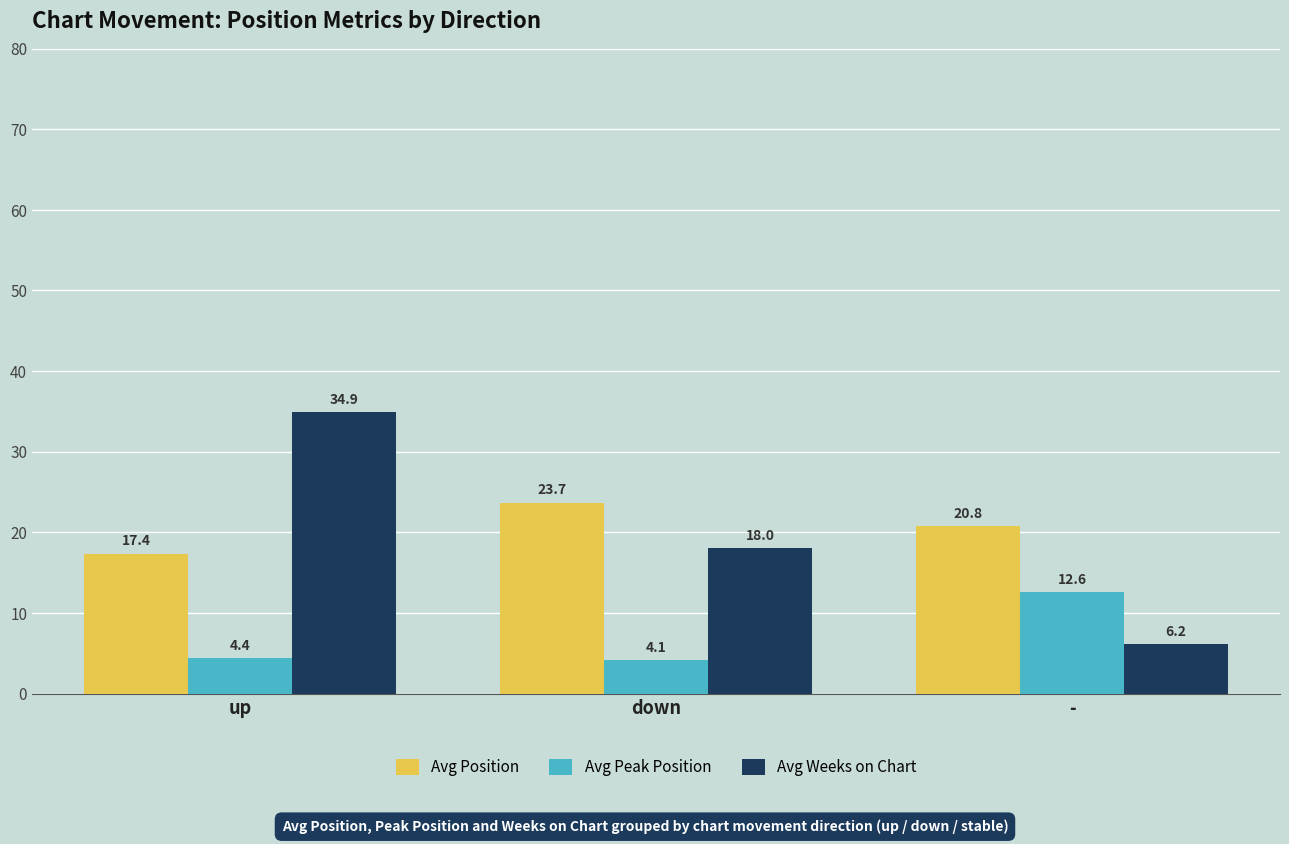

What is the sum of the Avg Position values at up and down?

41.0